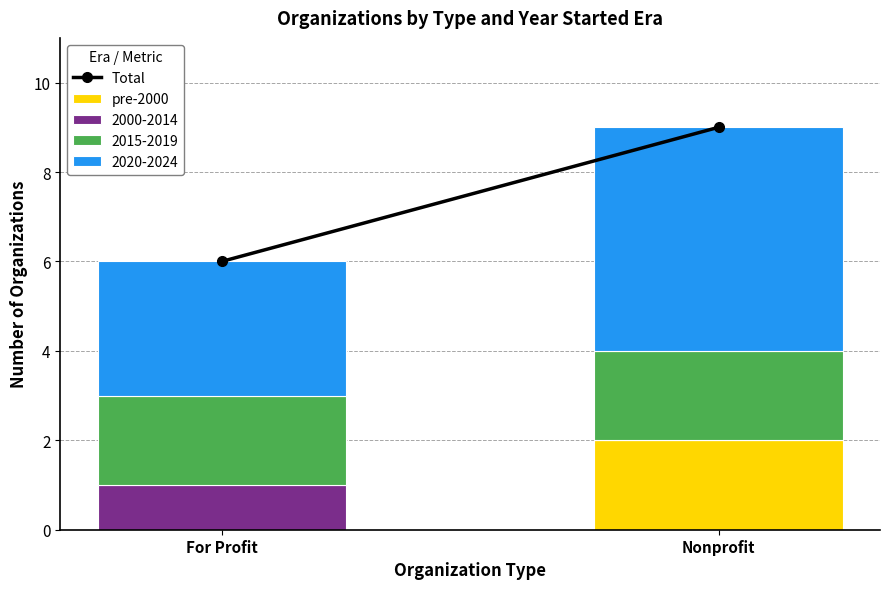

At which category is the sum across all series the highest?

Nonprofit